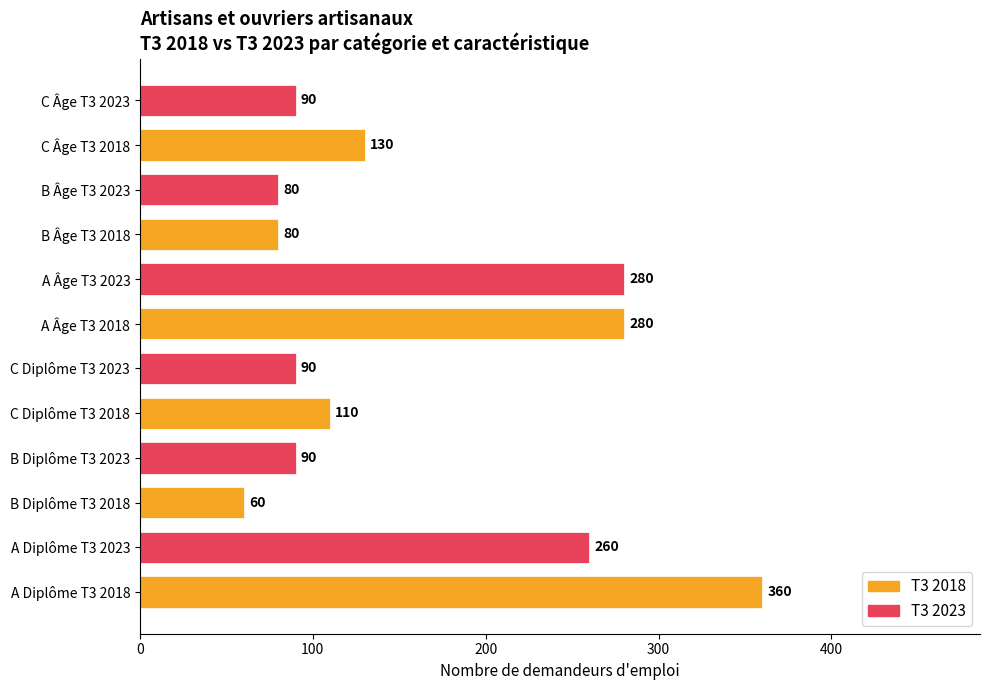

At which label is the value closest to 210?

A Diplôme T3 2023